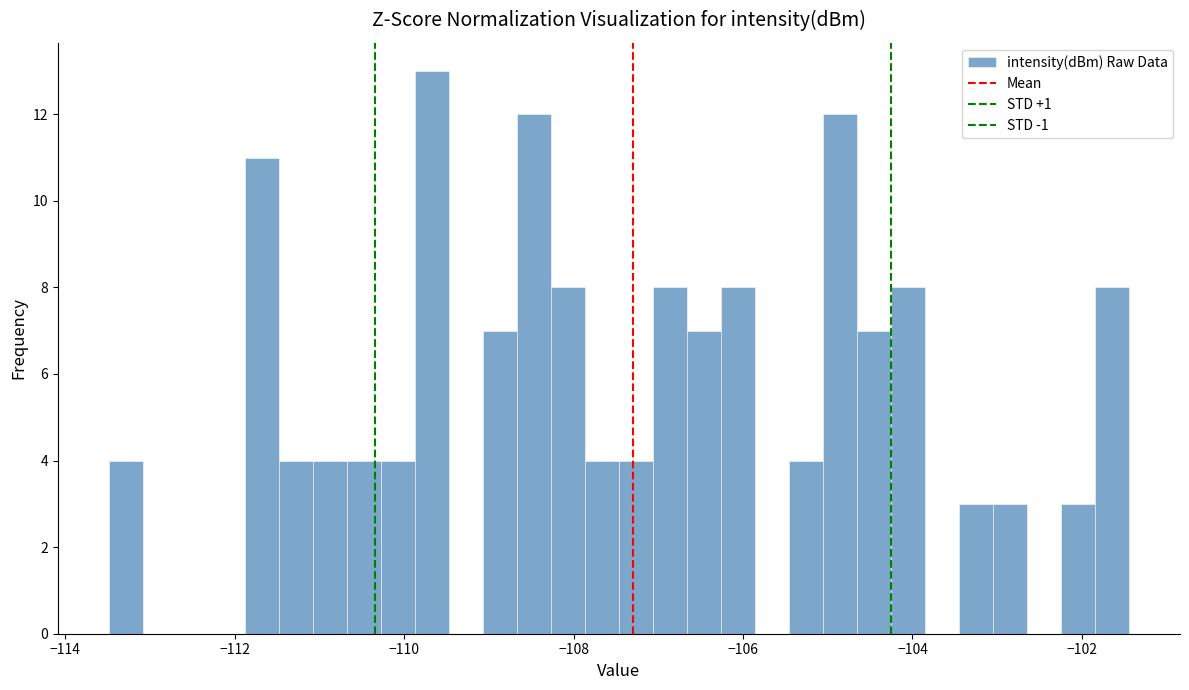

Around what value on the x-axis is the tallest bar? Give the approximate position of its centre, as read against the axis.

-109.6